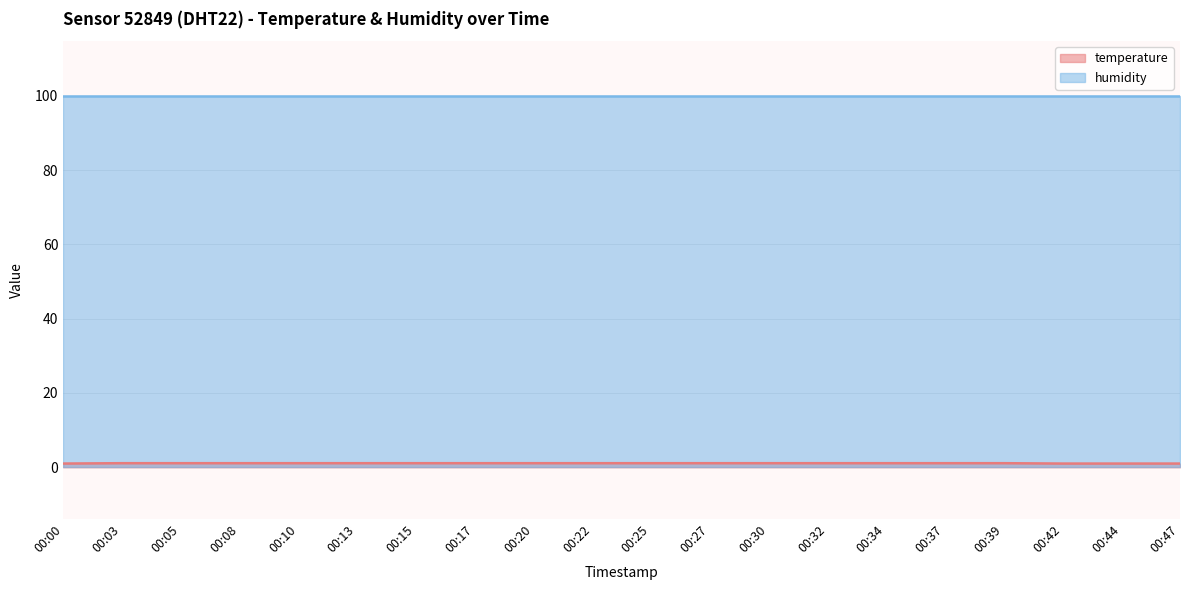

What is the smallest value displayed?

1.0